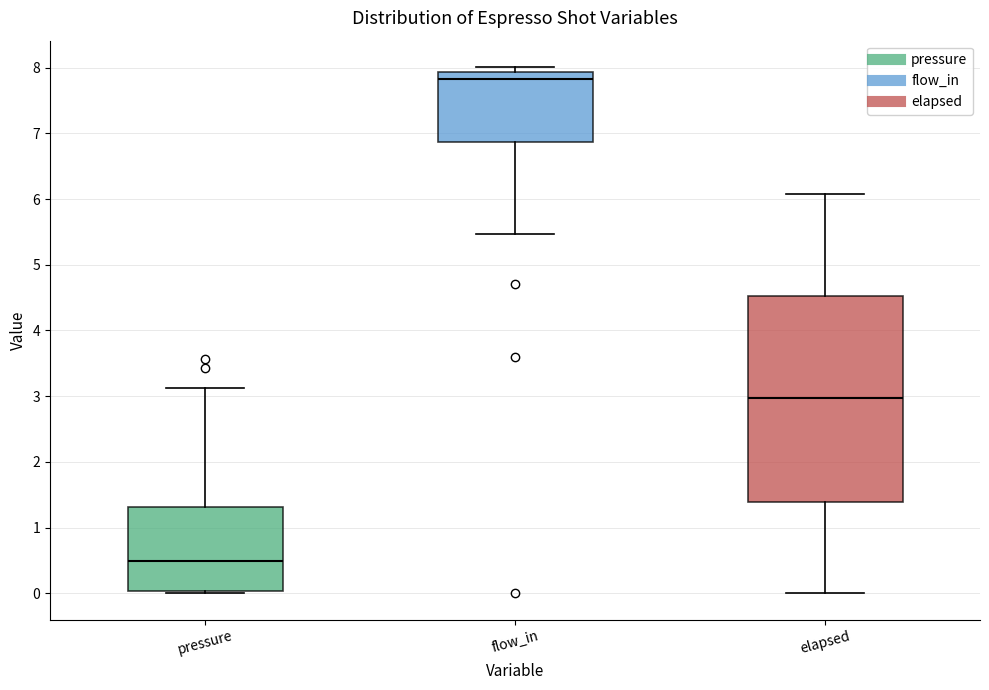

Reading left to right, transcribe this box plot: for each box, give where its median line is, the range the box spans, and where its two whiskers end, as read against the y-axis. The values are not printed on the chart, so give them approximately, as read against the axis.

pressure: median 0.5, box 0.0 to 1.3, whiskers 0.0 (just below the box's lower edge) to 3.1
flow_in: median 7.8, box 6.9 to 7.9, whiskers 5.5 to 8.0
elapsed: median 3.0, box 1.4 to 4.5, whiskers 0.0 to 6.1